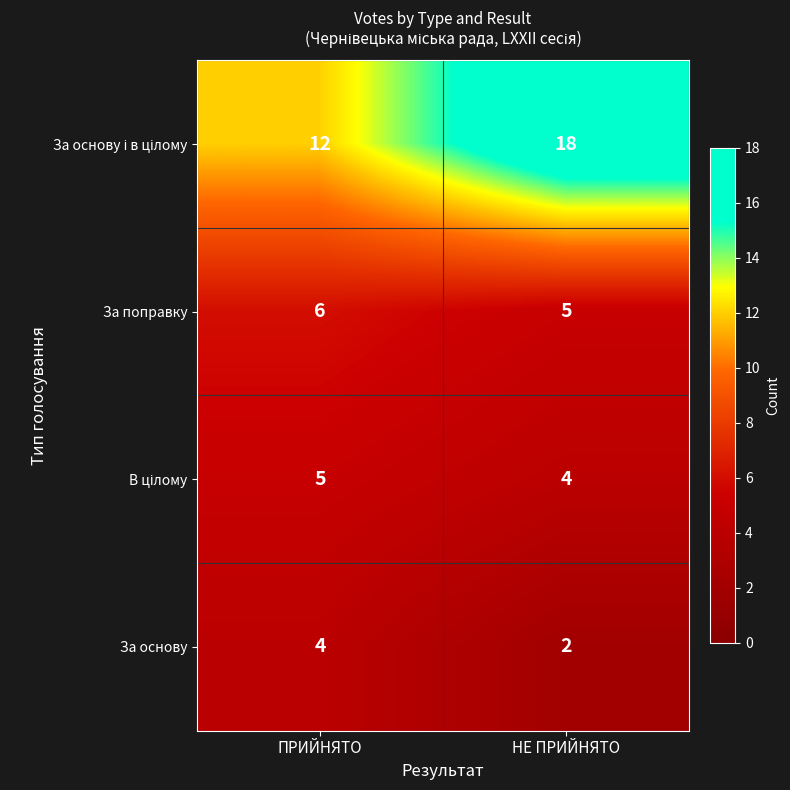

Which category has the highest value across all series?

НЕ ПРИЙНЯТО